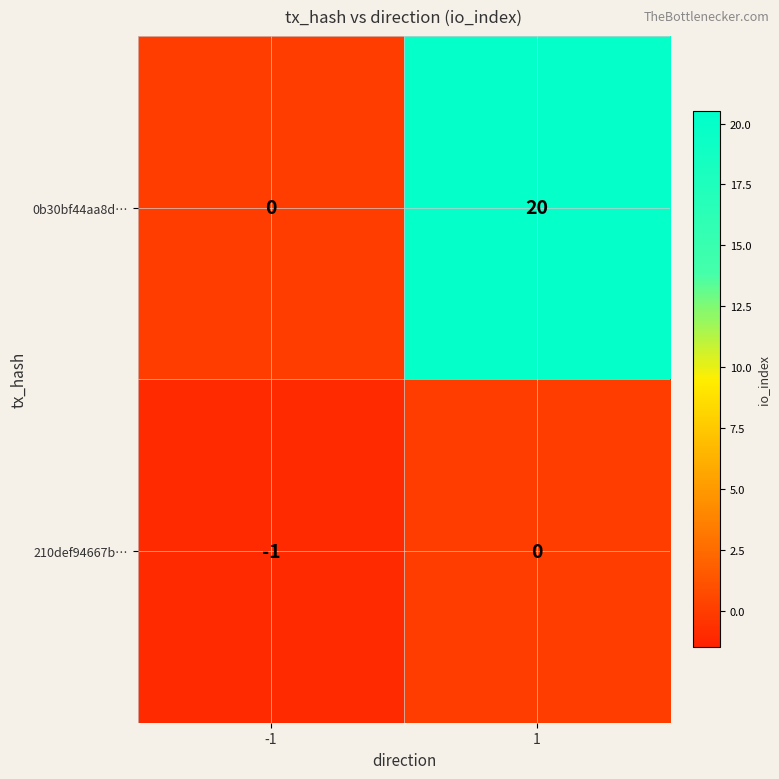

The value of 0b30bf44aa8d… at 1 is 20. True or false?

True